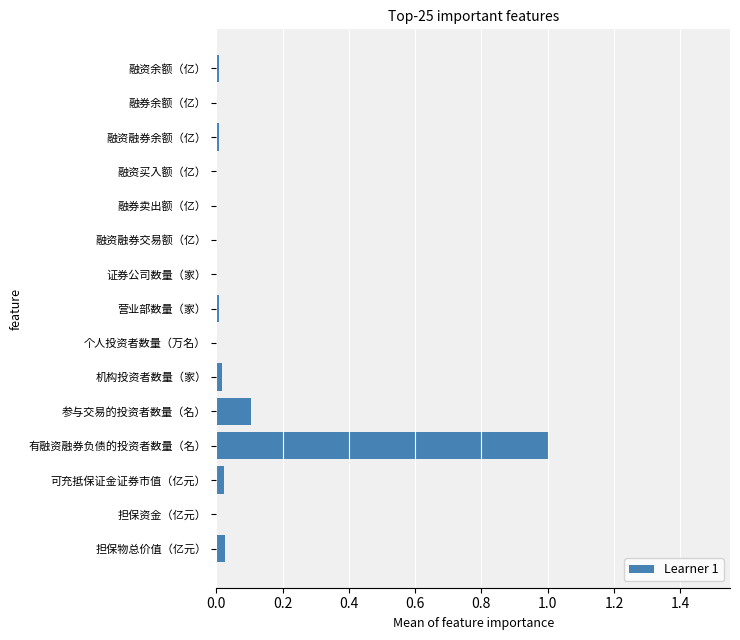

What is the average value?

0.1